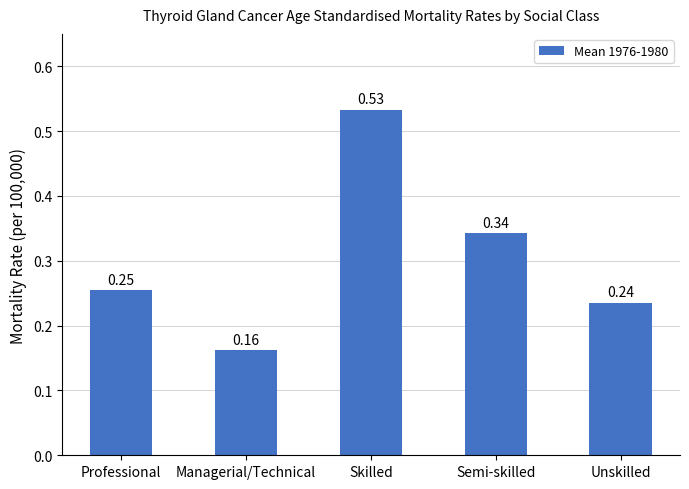

Which category has the highest value across all series?

Skilled